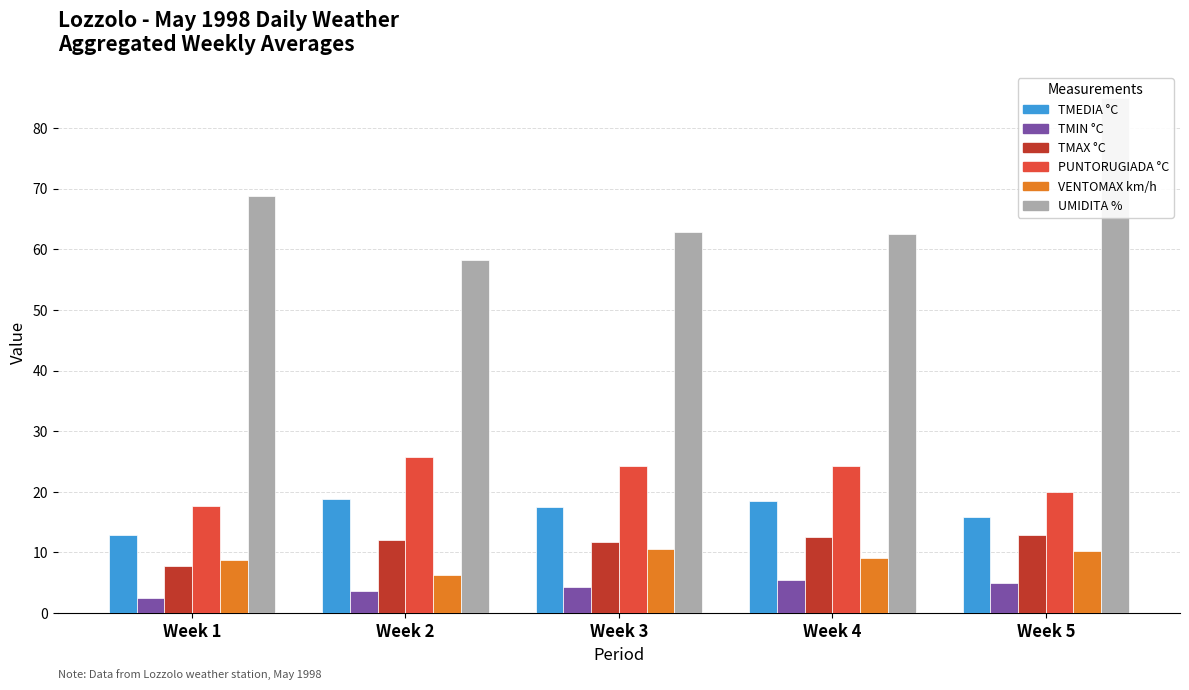

Which series changed the most between Week 4 and Week 5?

UMIDITA %